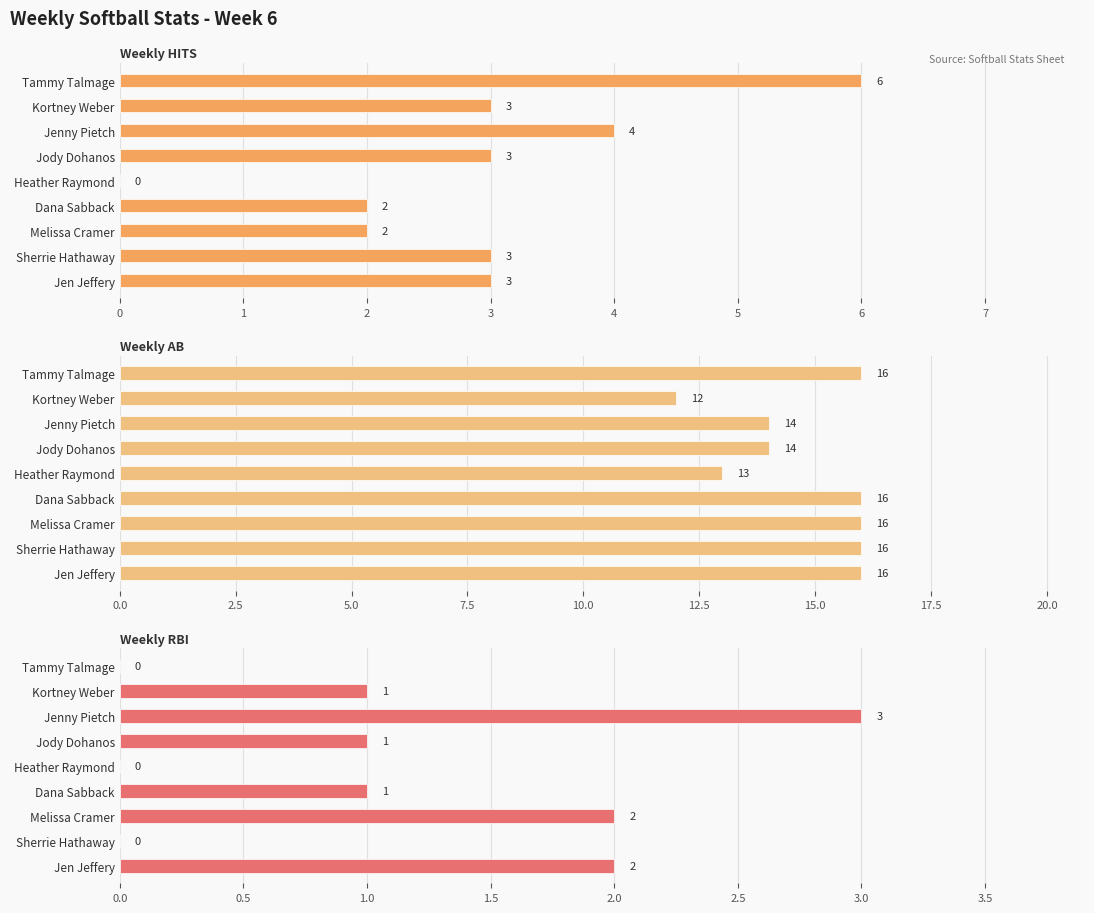

True or false: Weekly HITS has a value of 4 at Sherrie Hathaway.

False